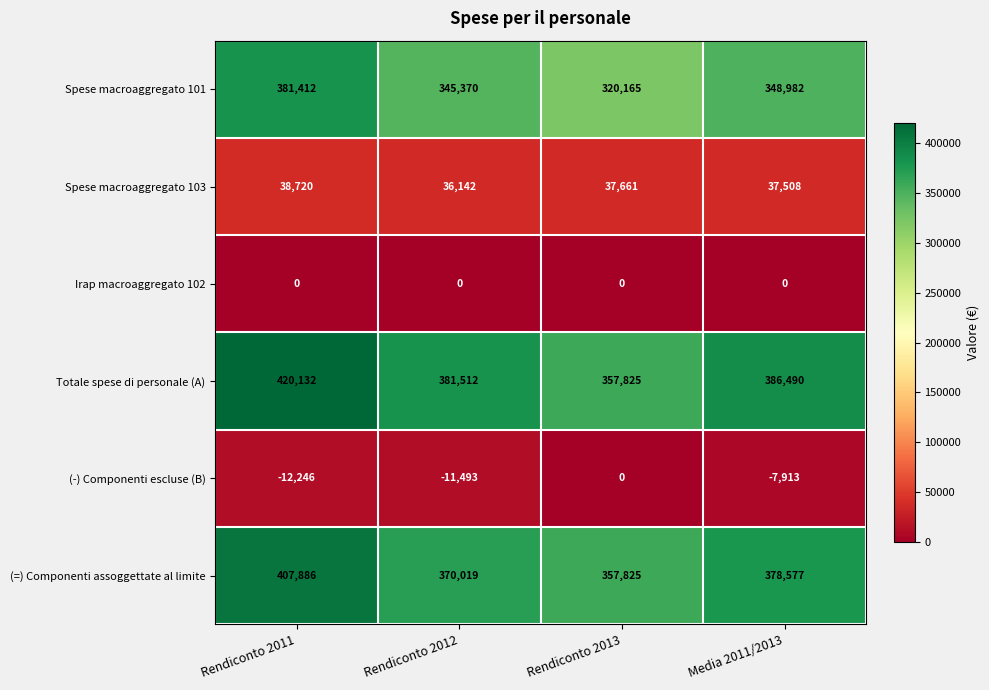

What is the total value across all series at Rendiconto 2012?

1121550